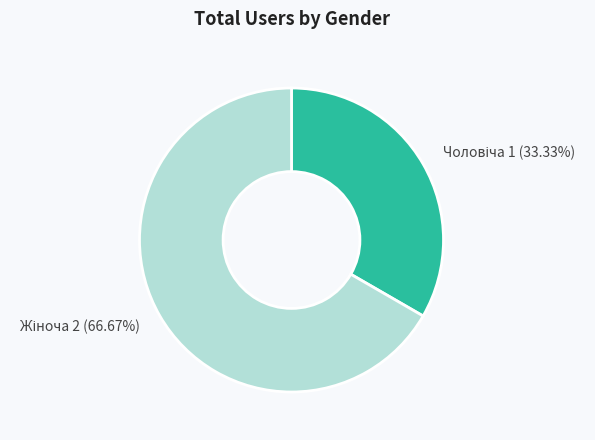

Count the number of slices in the pie.

2